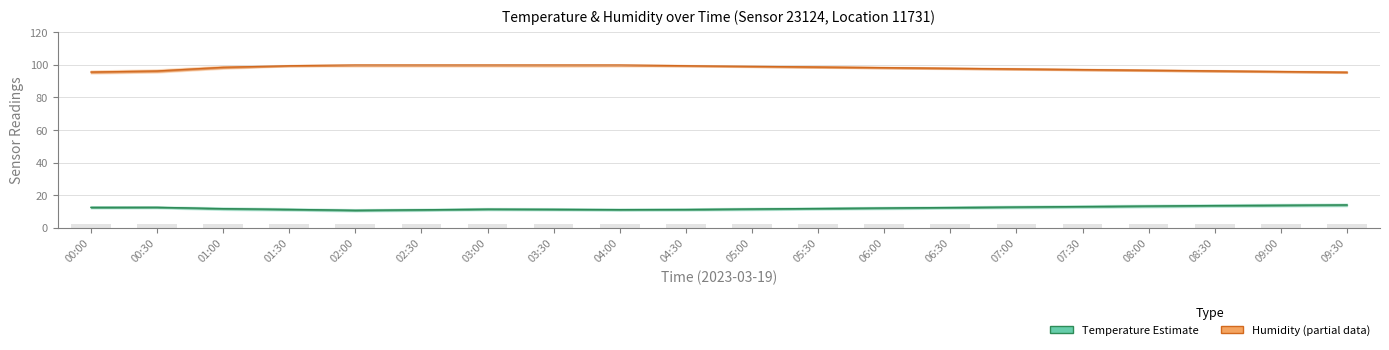

How many values in the hum_upper series exceed 99?

10